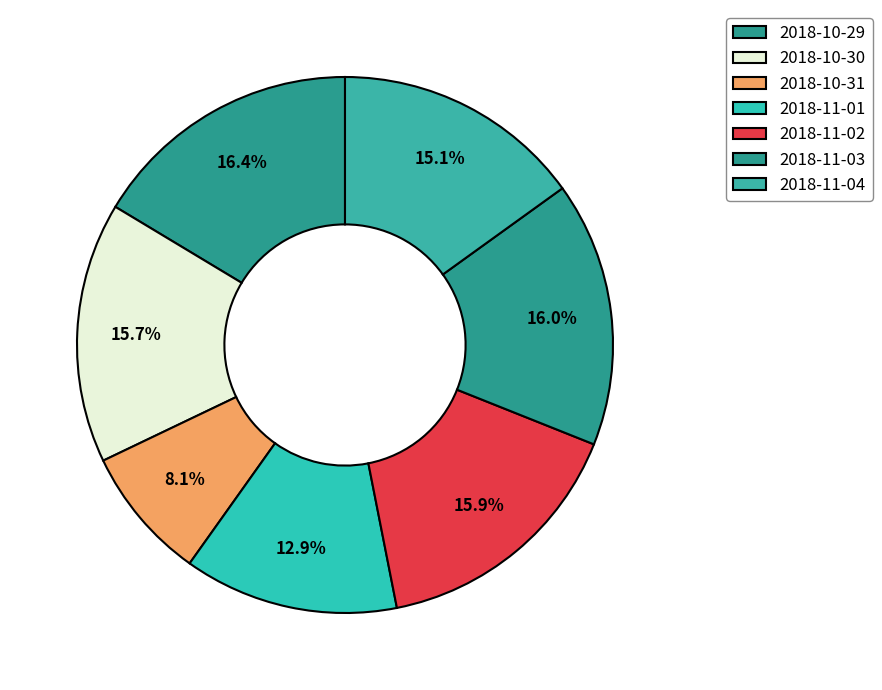

How many slices are in this pie chart?

7